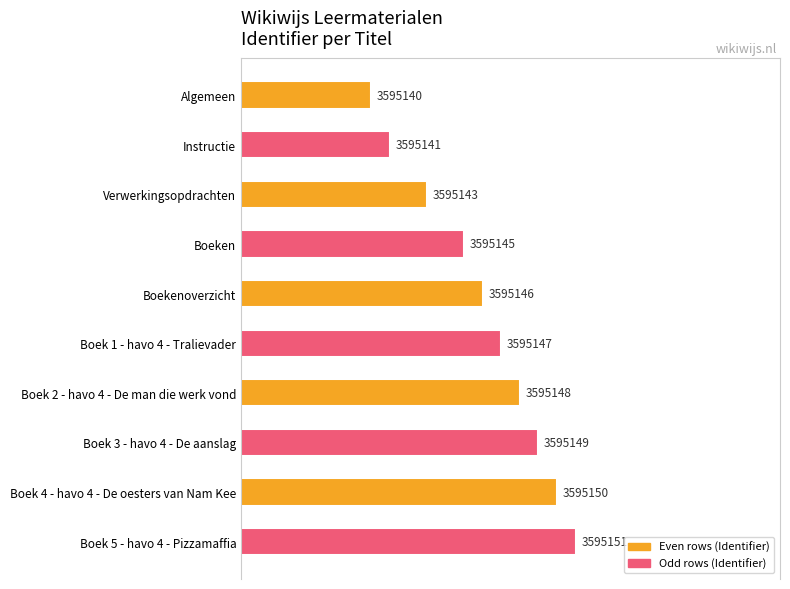

Rank the categories by value from highest to lowest.

Boek 5 - havo 4 - Pizzamaffia, Boek 4 - havo 4 - De oesters van Nam Kee, Boek 3 - havo 4 - De aanslag, Boek 2 - havo 4 - De man die werk vond, Boek 1 - havo 4 - Tralievader, Boekenoverzicht, Boeken, Verwerkingsopdrachten, Instructie, Algemeen